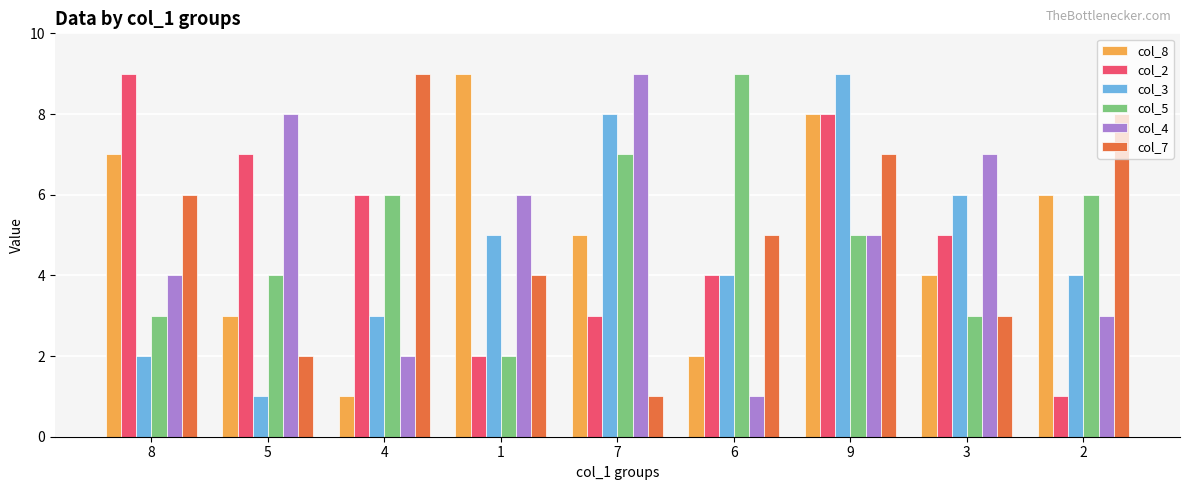

Where does the col_3 series first go above 4?

1